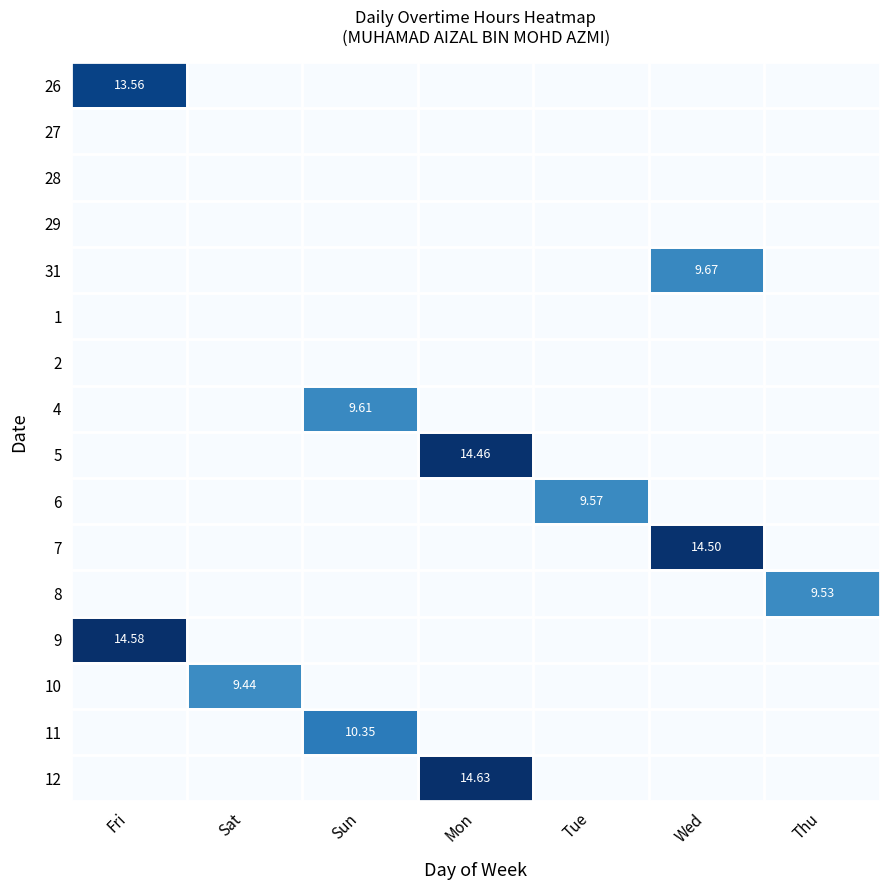

How many data points in 10 are above 0?

1